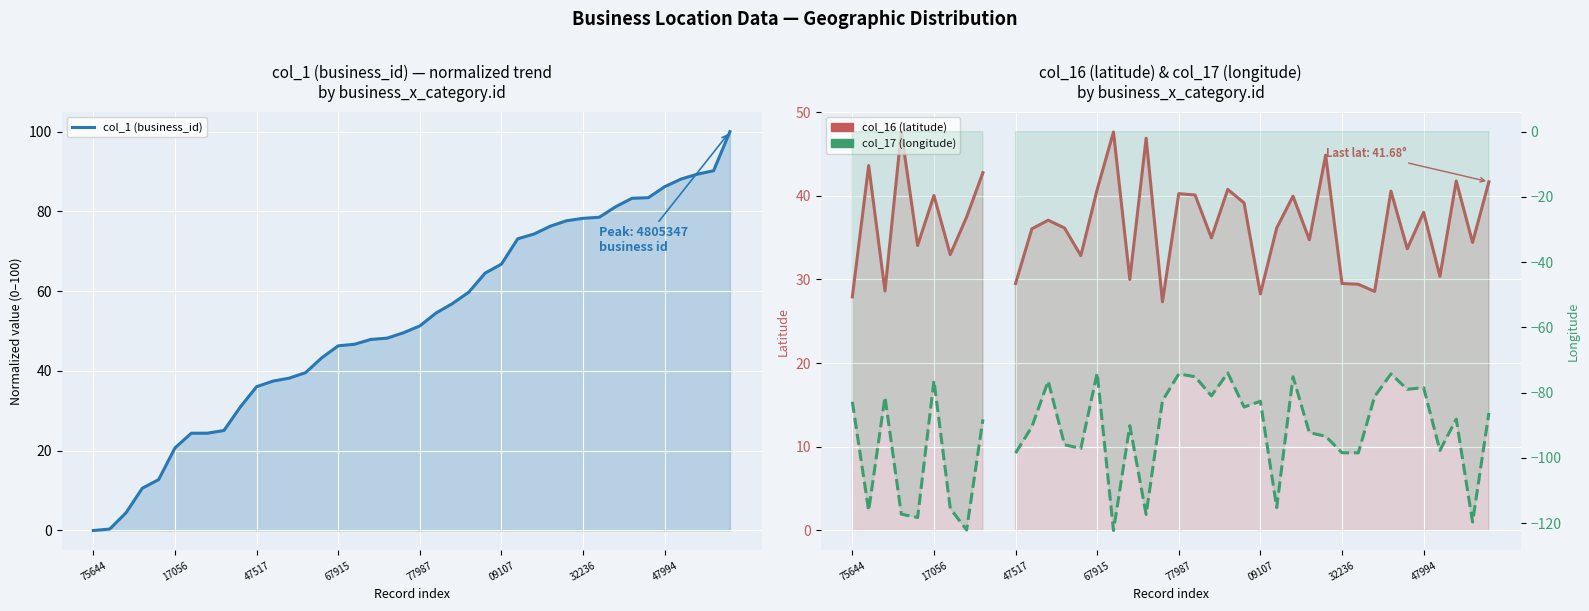

Is it true that col_17 (longitude) equals -79.2 at 67915?

False